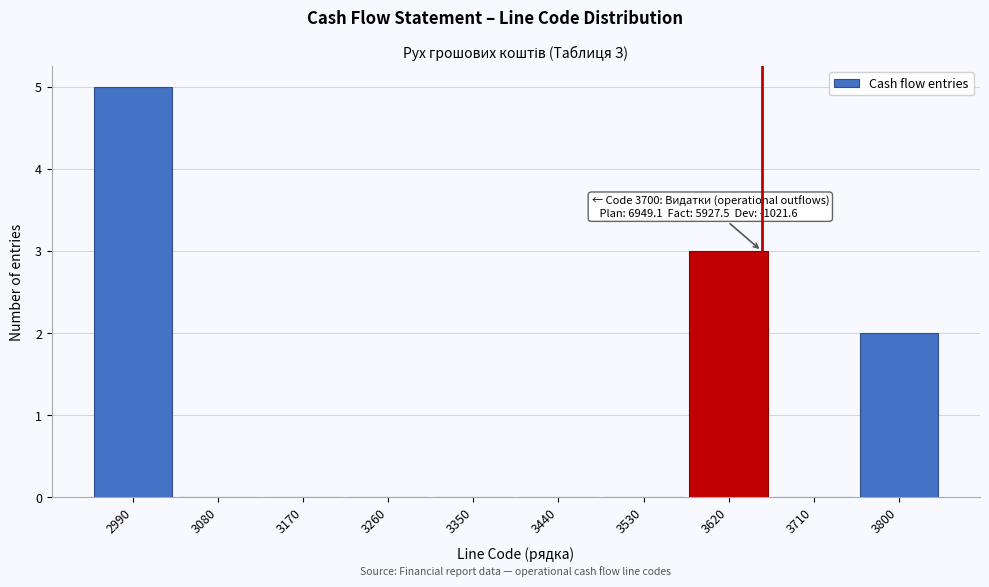

Reading left to right, what are all the values shown in this chart?

2990=5	3080=0	3170=0	3260=0	3350=0	3440=0	3530=0	3620=3	3710=0	3800=2